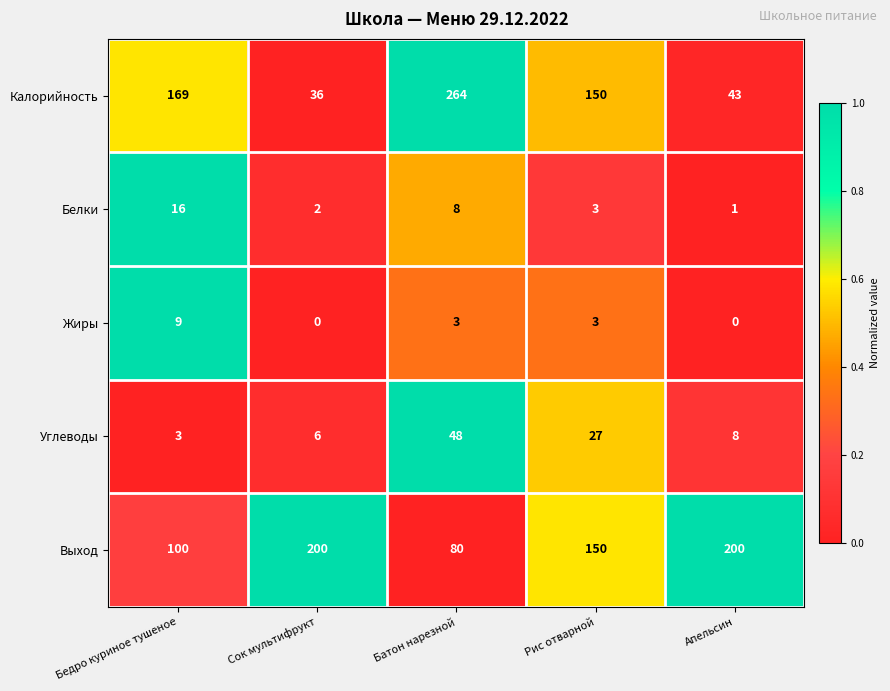

Which category has the lowest value in the Калорийность series?

Сок мультифрукт